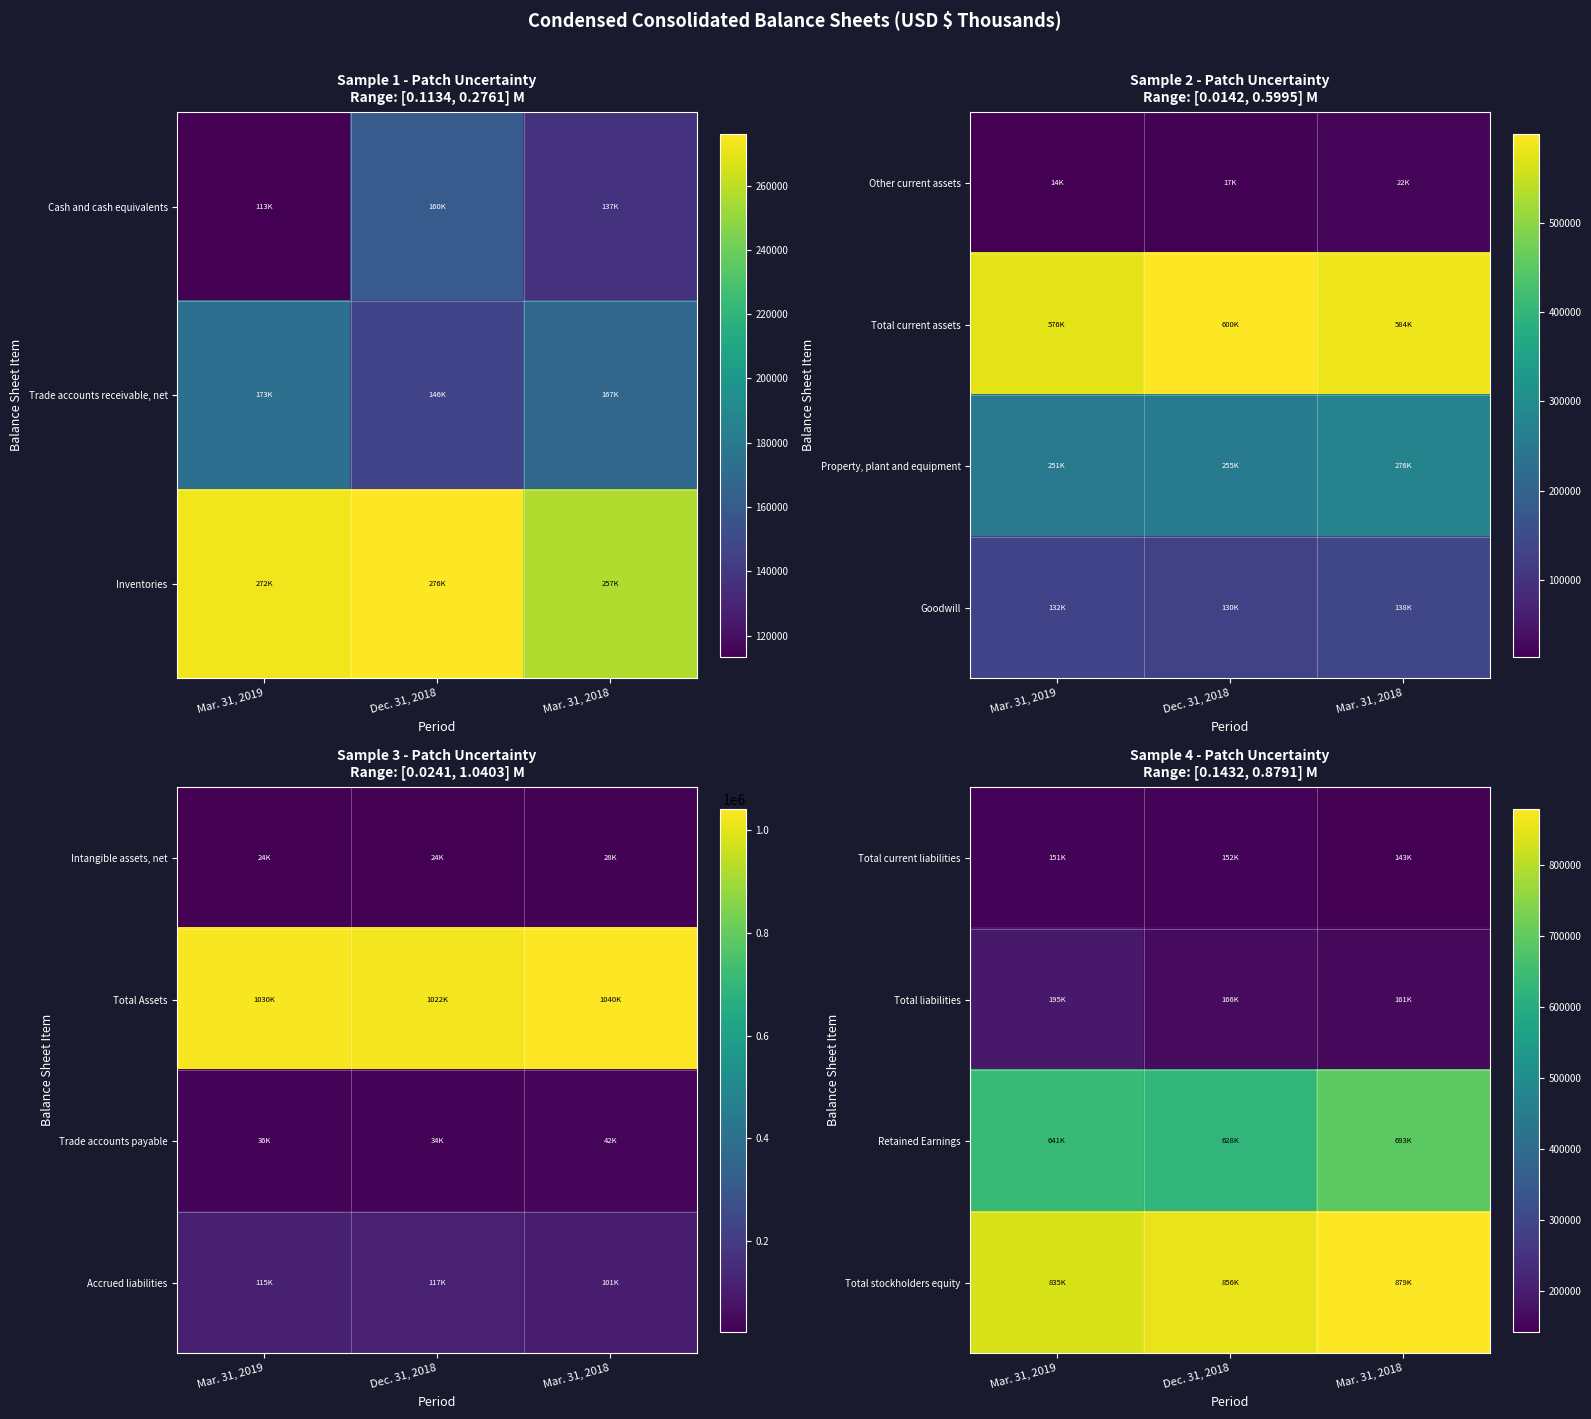

True or false: Total stockholders equity has a value of 835474 at Mar. 31, 2019.

True